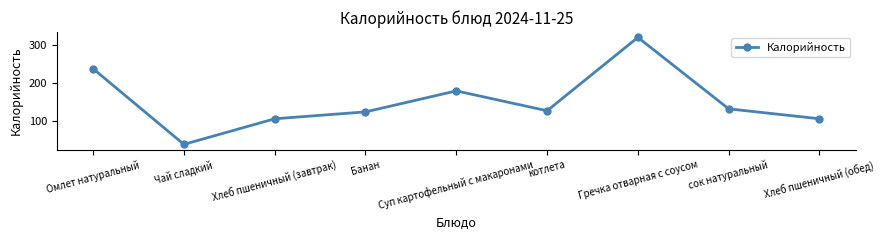

At which category does the data reach its first local peak?

Суп картофельный с макаронами